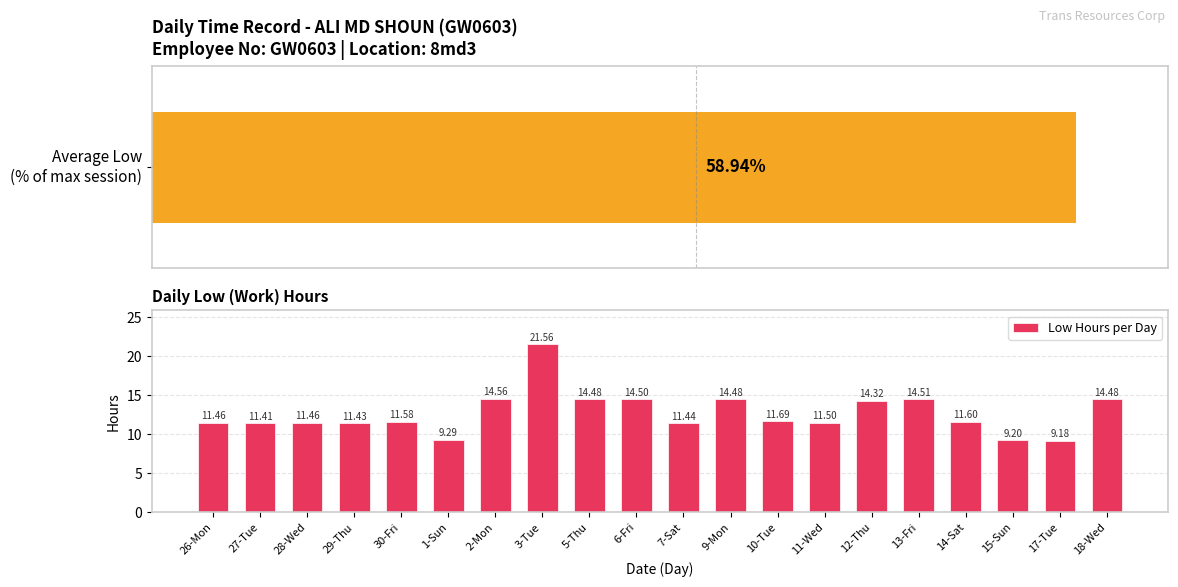

What is the difference between the second highest and minimum values in the Low Hours per Day series?

5.4